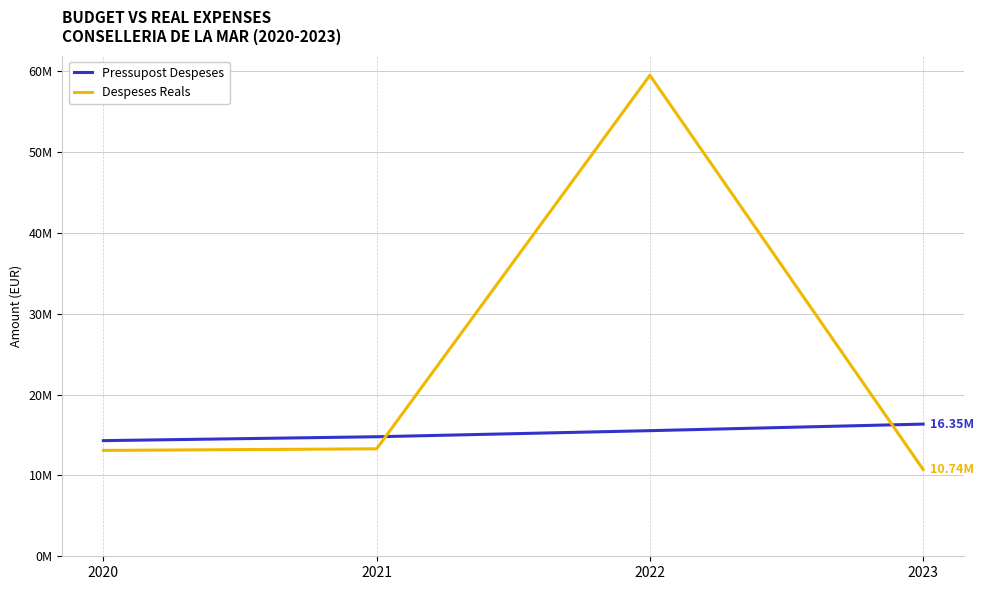

Which series ends up on top after the final intersection of Pressupost Despeses and Despeses Reals?

Pressupost Despeses